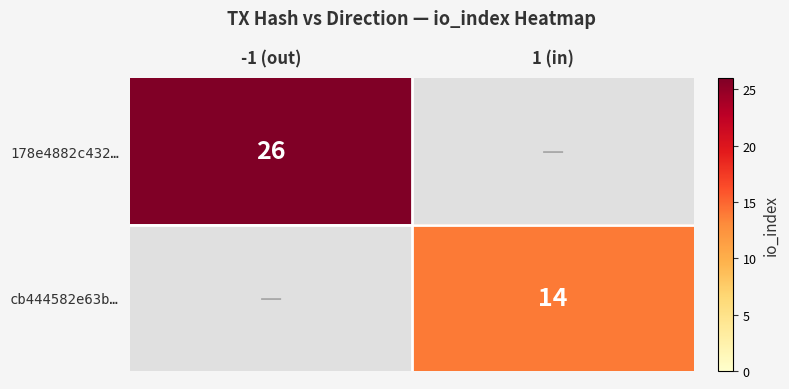

Is the value of 178e4882c432… at -1 (out) greater than the value of cb444582e63b… at 1 (in)?

Yes